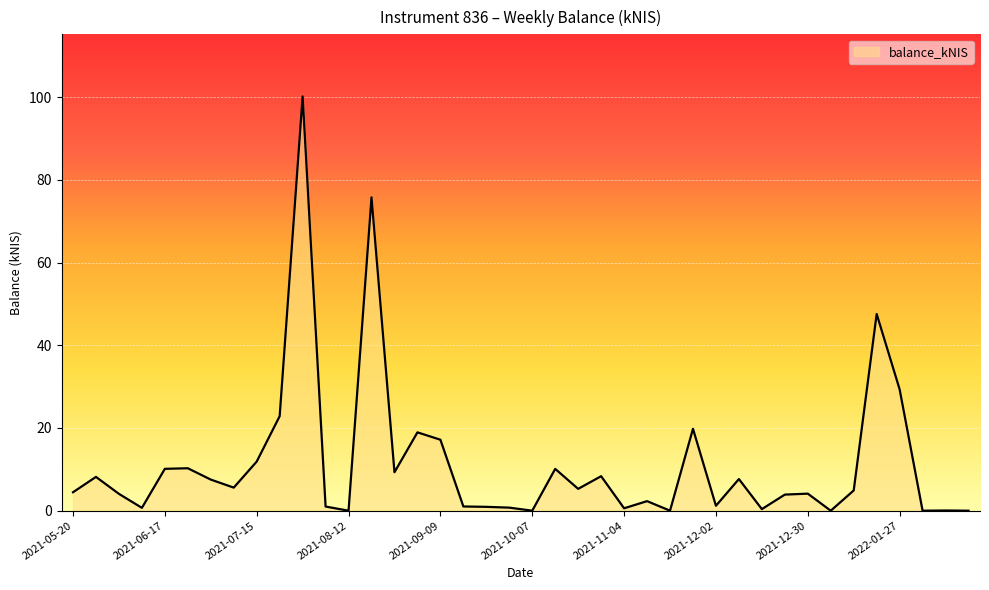

What is the greatest value displayed?

100.2